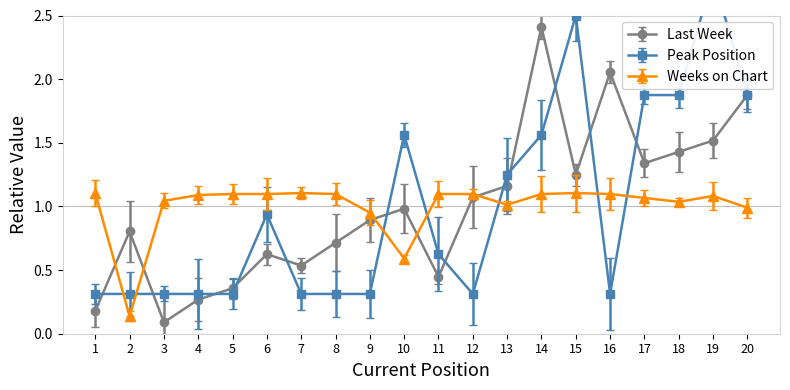

Read the Peak Position value at 12.

0.3